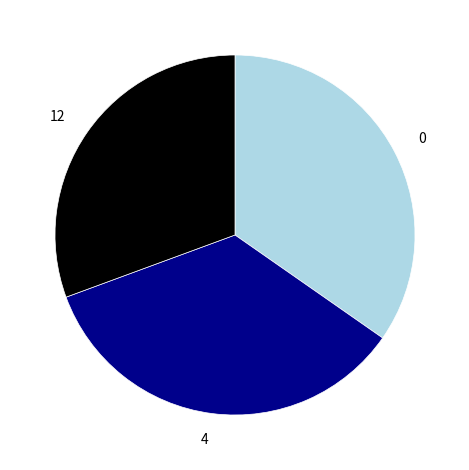

Is it true that 12 is 31% of the pie?

True